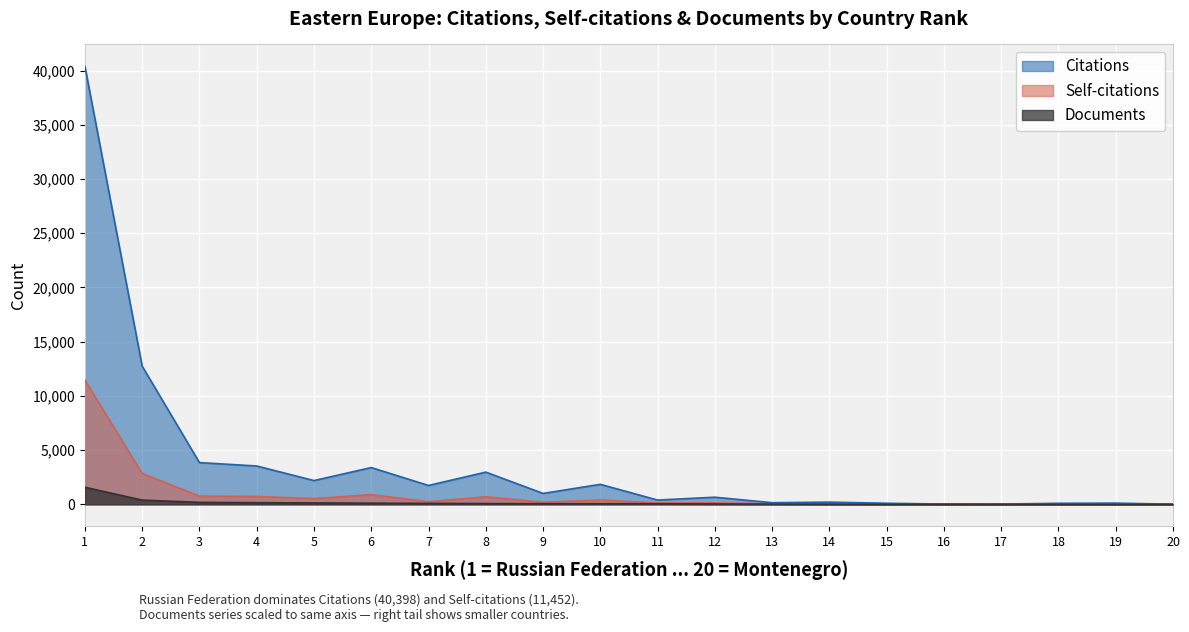

List the series in order of their overall mean, lowest first.

Documents, Self-citations, Citations